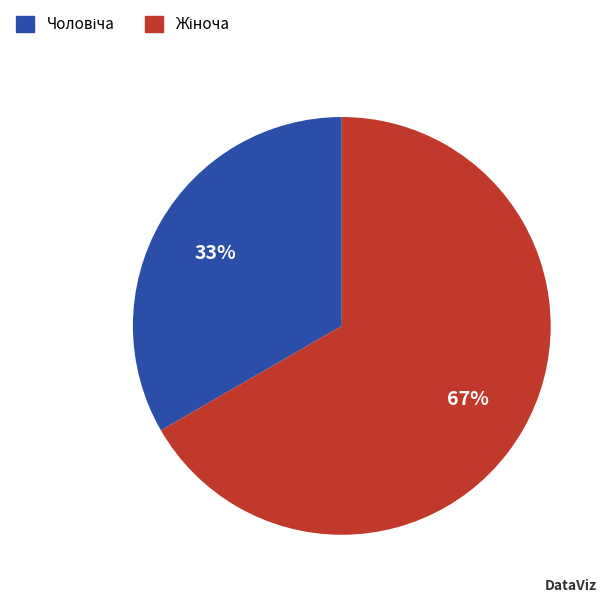

Is there a majority slice in this chart?

Yes